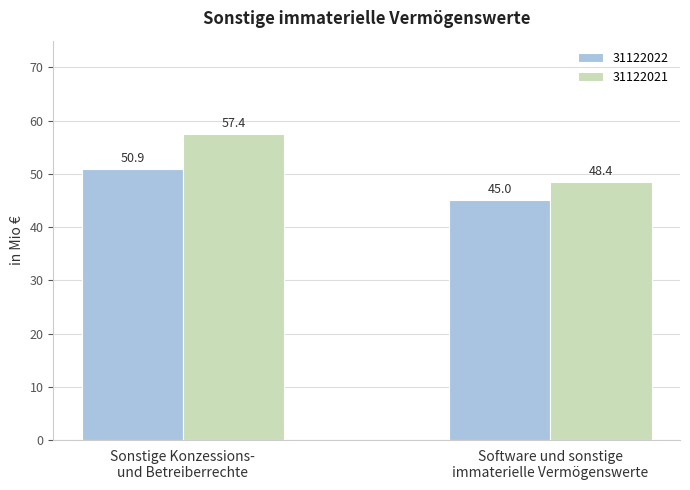

Reading left to right, transcribe all the data shown in this chart.

31122022: Sonstige Konzessions-
und Betreiberrechte=50.9	Software und sonstige
immaterielle Vermögenswerte=45.0
31122021: Sonstige Konzessions-
und Betreiberrechte=57.4	Software und sonstige
immaterielle Vermögenswerte=48.4